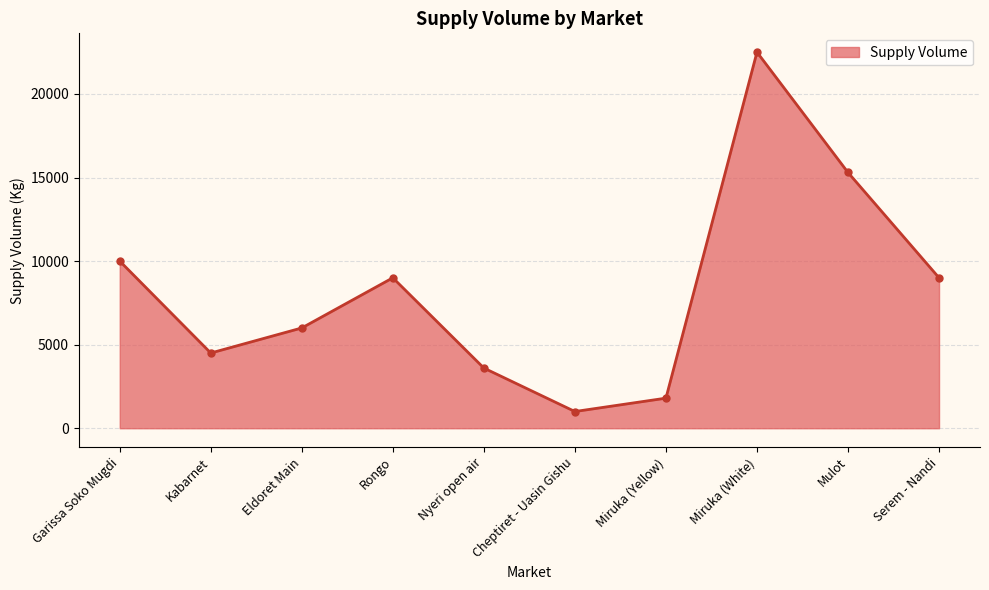

How many interior local valleys (lower than both neighbors) does the data have?

2